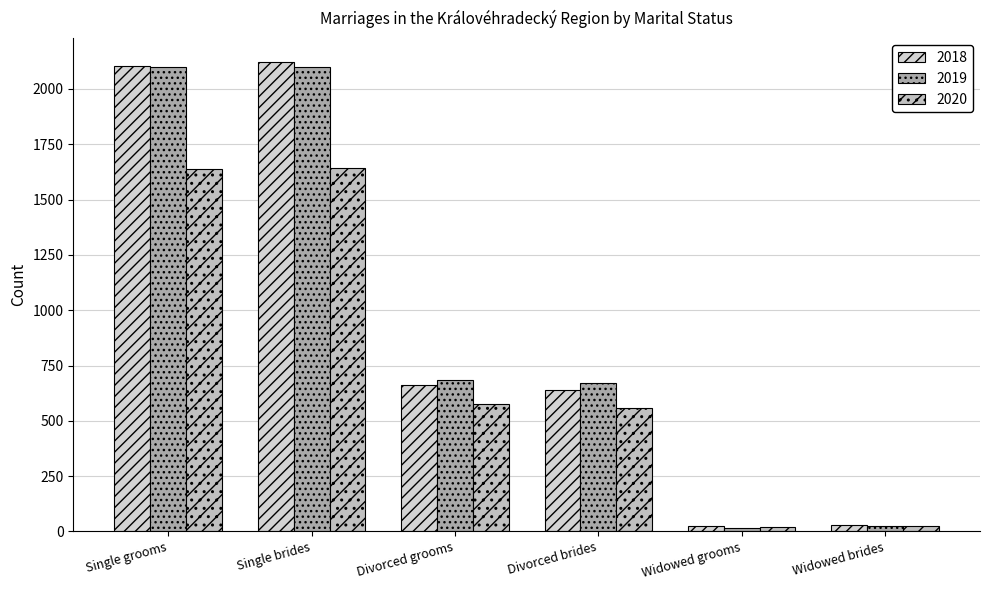

How many bars are there in total?

18